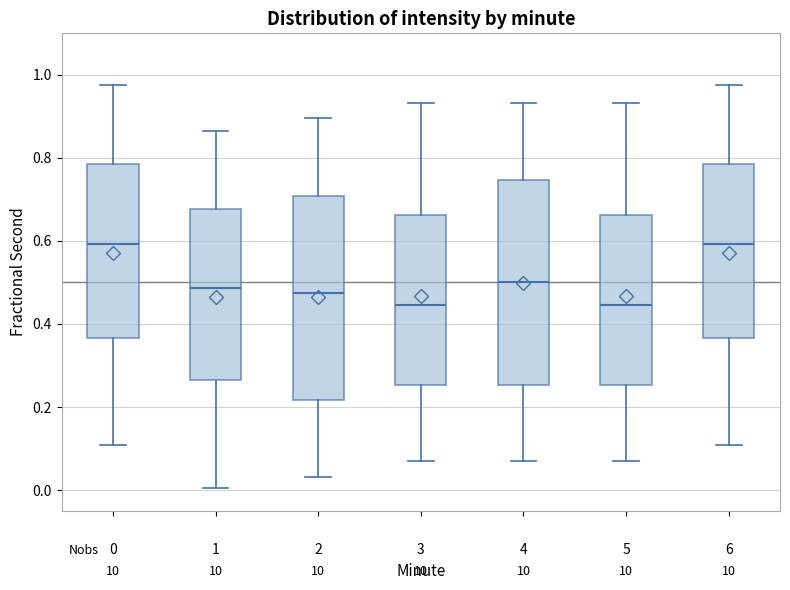

Reading left to right, read every box against the y-axis: the position of its median line, the range the box covers, and the ends of its whiskers. The values are not printed on the chart, so give them approximately, as read against the axis.

0: median 0.60, box 0.36 to 0.78, whiskers 0.10 to 0.98
1: median 0.48, box 0.26 to 0.68, whiskers 0.00 to 0.86
2: median 0.48, box 0.22 to 0.70, whiskers 0.04 to 0.90
3: median 0.44, box 0.26 to 0.66, whiskers 0.06 to 0.94
4: median 0.50, box 0.26 to 0.74, whiskers 0.06 to 0.94
5: median 0.44, box 0.26 to 0.66, whiskers 0.06 to 0.94
6: median 0.60, box 0.36 to 0.78, whiskers 0.10 to 0.98